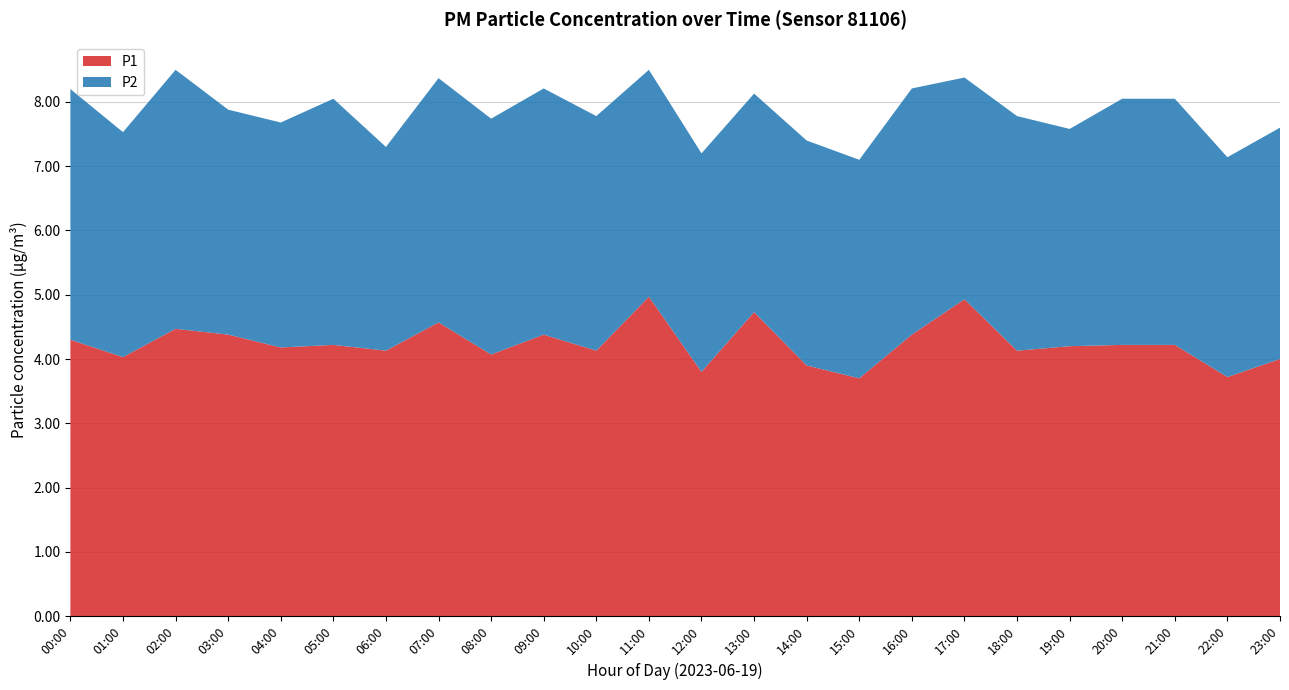

Reading left to right, list all the values displayed in this chart.

P1: 4.3	4.0	4.5	4.4	4.2	4.2	4.1	4.6	4.1	4.4	4.1	5.0	3.8	4.7	3.9	3.7	4.4	4.9	4.1	4.2	4.2	4.2	3.7	4.0
P2: 3.9	3.5	4.0	3.5	3.5	3.8	3.2	3.8	3.7	3.8	3.6	3.5	3.4	3.4	3.5	3.4	3.8	3.5	3.6	3.4	3.8	3.8	3.4	3.6